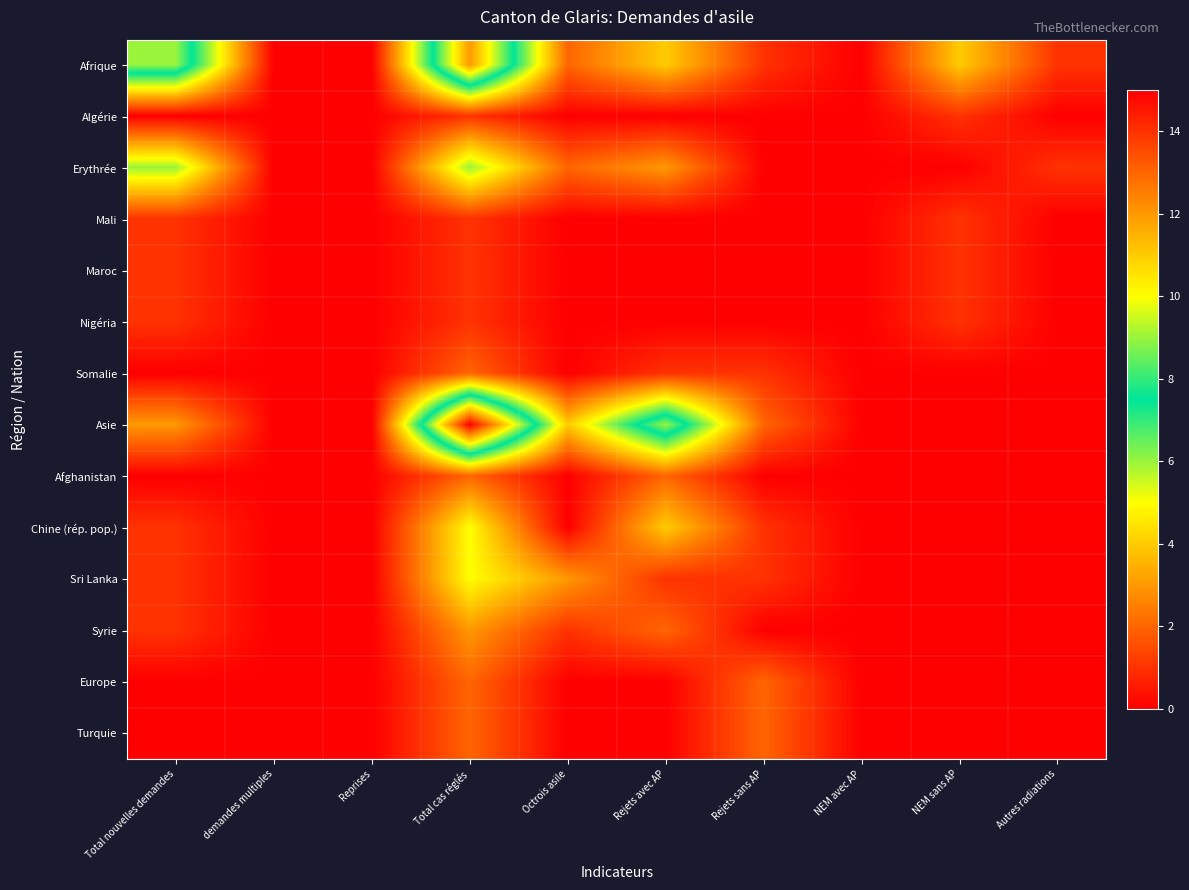

What is the total value across all series at Rejets avec AP?

26